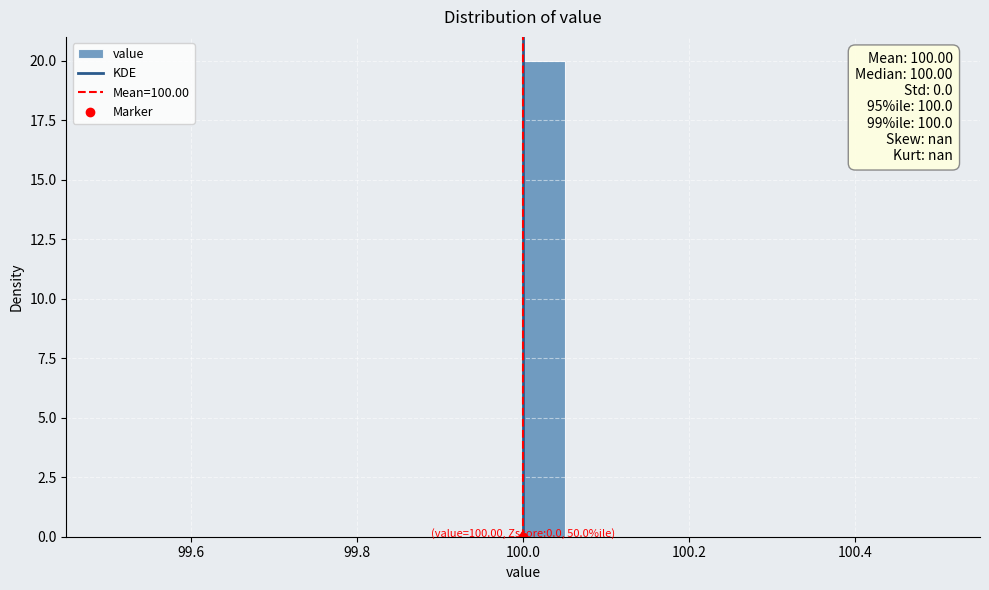

Read against the x-axis, roughly where is the centre of the tallest bar?

100.02